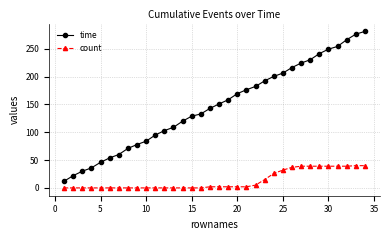

Which series has the largest total across all categories?

time